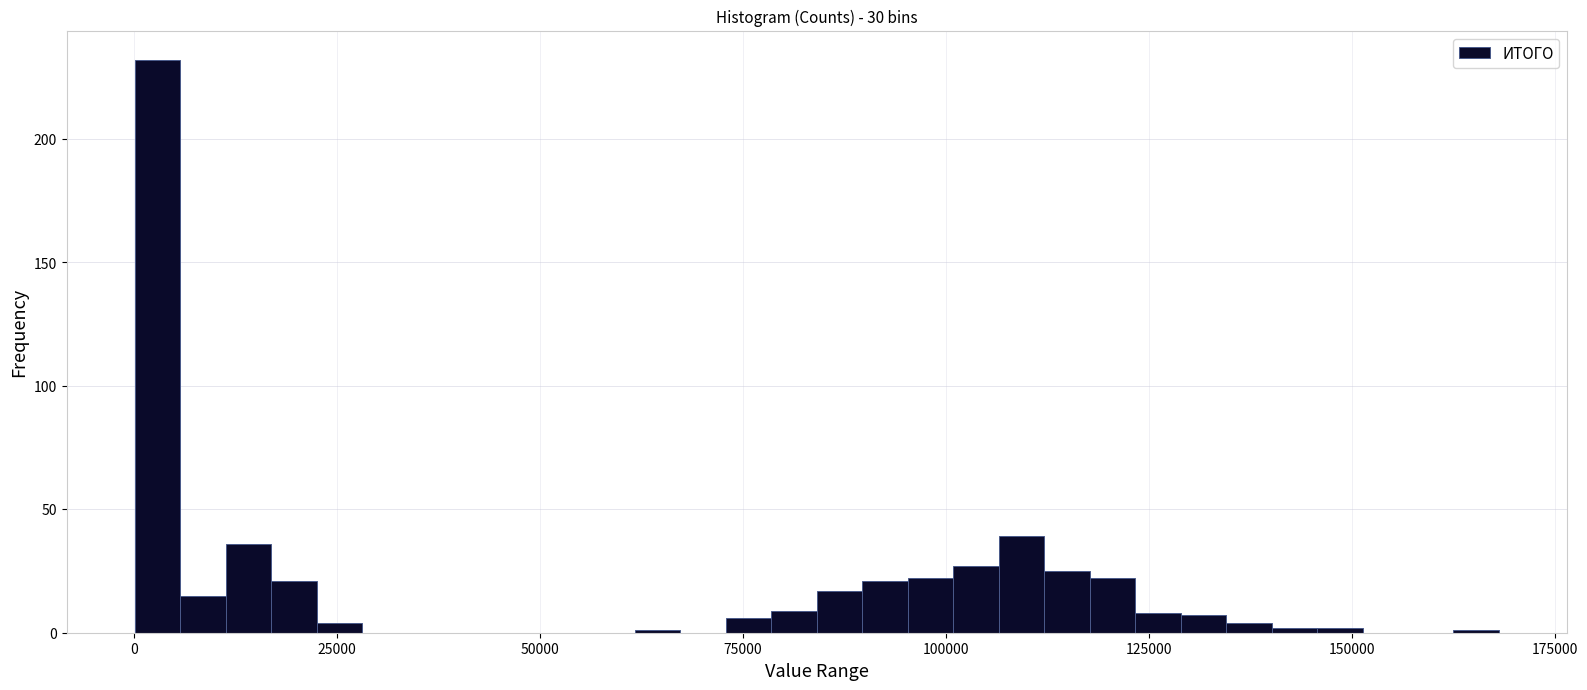

Around what value on the x-axis is the tallest bar? Give the approximate position of its centre, as read against the axis.

5000